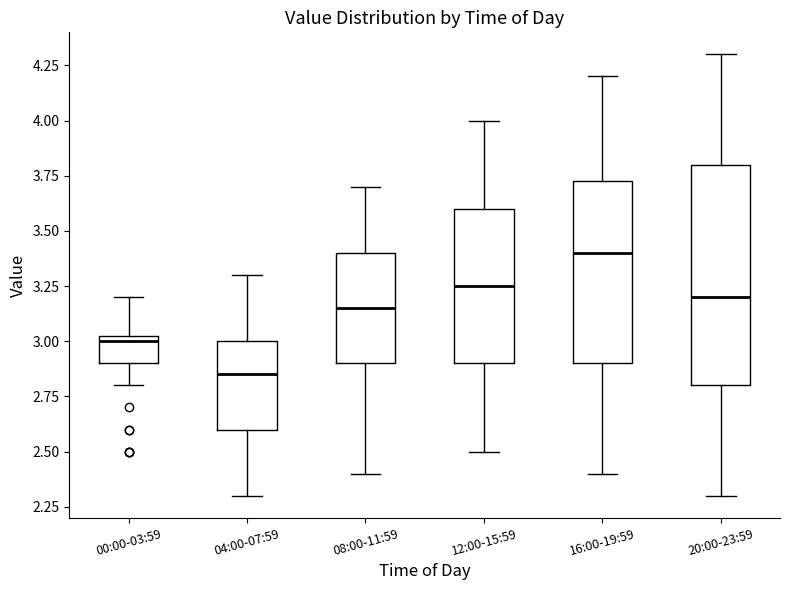

Reading left to right, read every box against the y-axis: the position of its median line, the range the box covers, and the ends of its whiskers. The values are not printed on the chart, so give them approximately, as read against the axis.

00:00-03:59: median 3.00, box 2.90 to 3.05, whiskers 2.80 to 3.20
04:00-07:59: median 2.85, box 2.60 to 3.00, whiskers 2.30 to 3.30
08:00-11:59: median 3.15, box 2.90 to 3.40, whiskers 2.40 to 3.70
12:00-15:59: median 3.25, box 2.90 to 3.60, whiskers 2.50 to 4.00
16:00-19:59: median 3.40, box 2.90 to 3.75, whiskers 2.40 to 4.20
20:00-23:59: median 3.20, box 2.80 to 3.80, whiskers 2.30 to 4.30